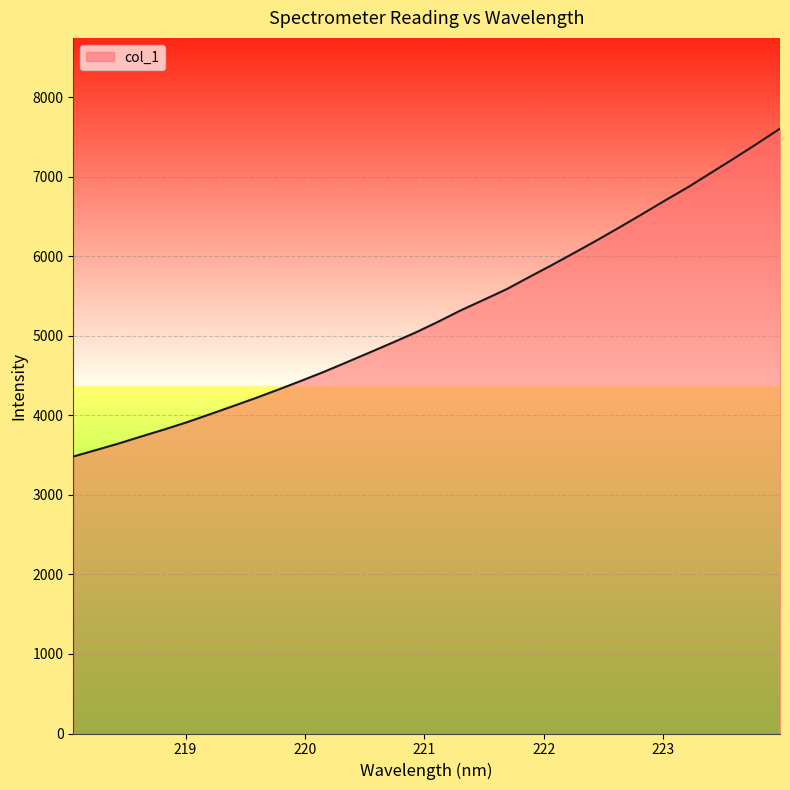

What is the difference between the second highest and second lowest values?

3852.1